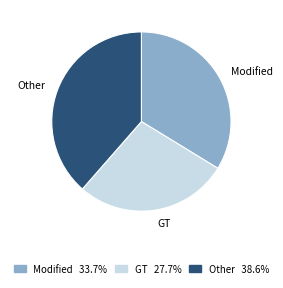

What is the largest slice in the pie chart?

Other